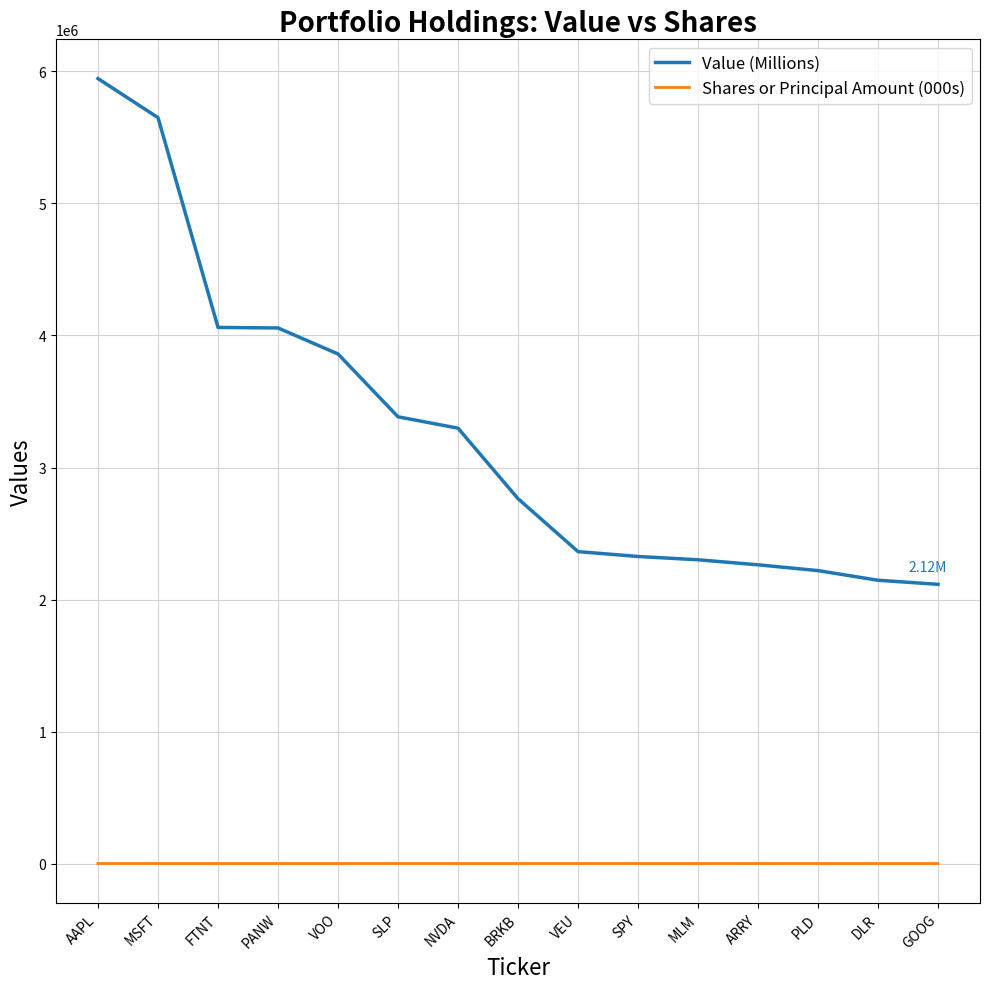

Is it true that Shares or Principal Amount (000s) equals 5.9 at MLM?

True